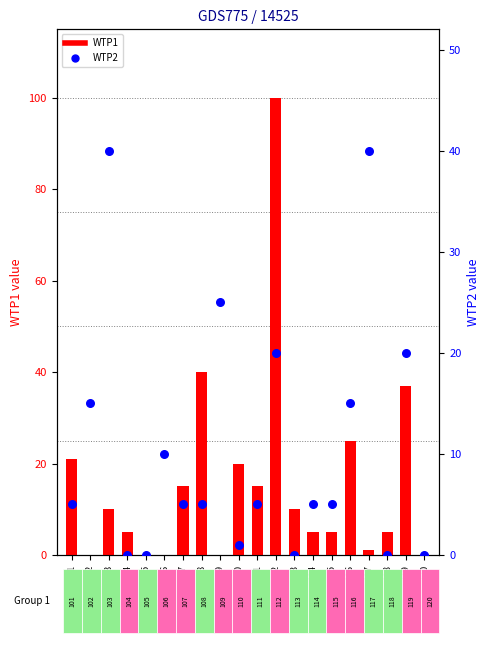

What are all the series names shown in the legend?

WTP1, WTP2